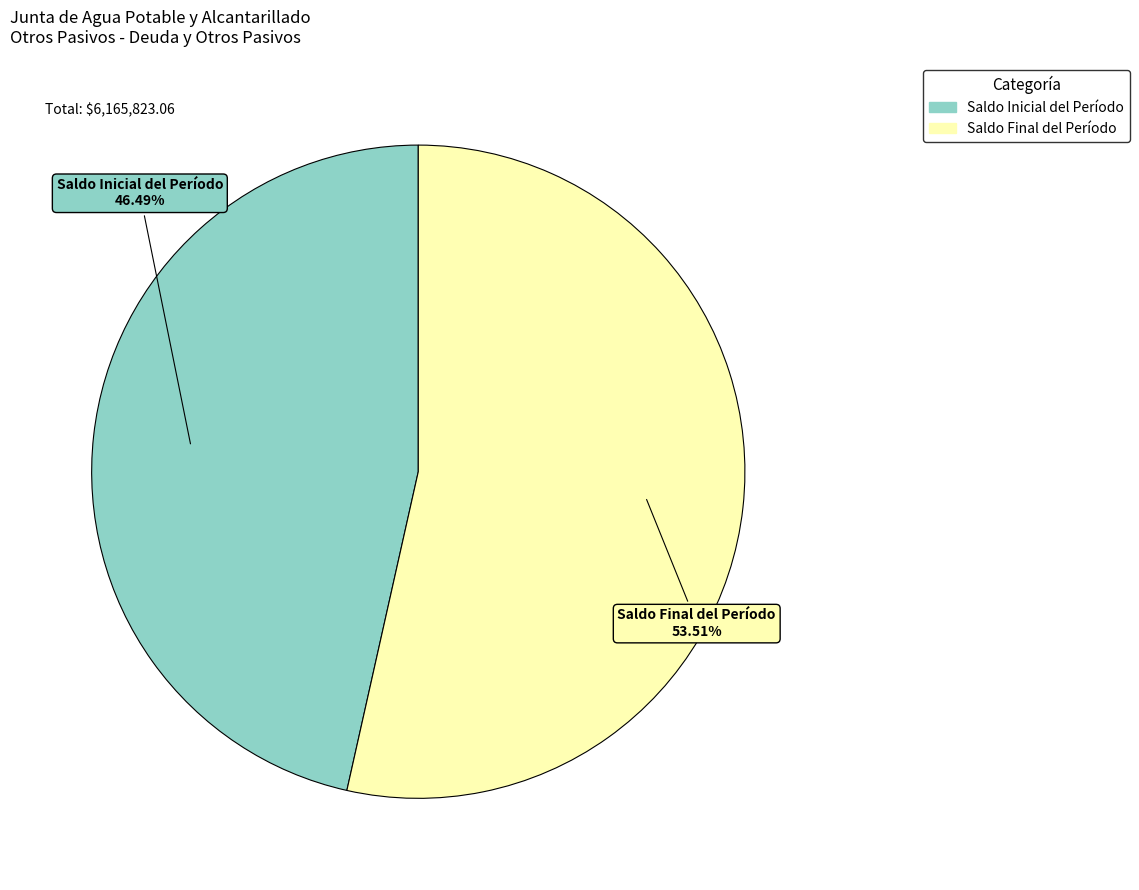

Count the number of slices in the pie.

2